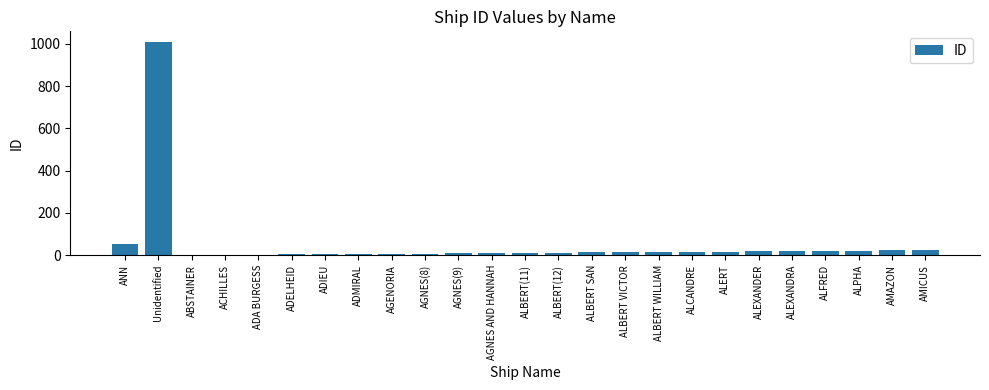

What is the sum of all values?

1339